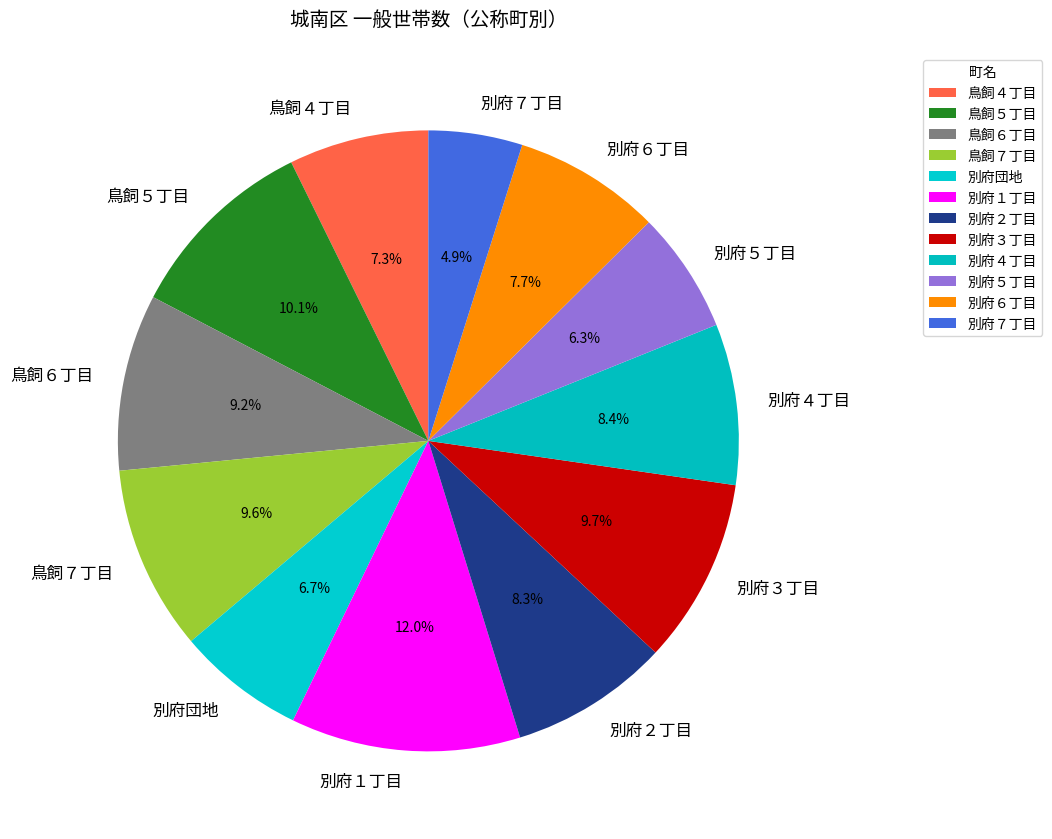

The 鳥飼６丁目 slice represents 1% of the pie. True or false?

False